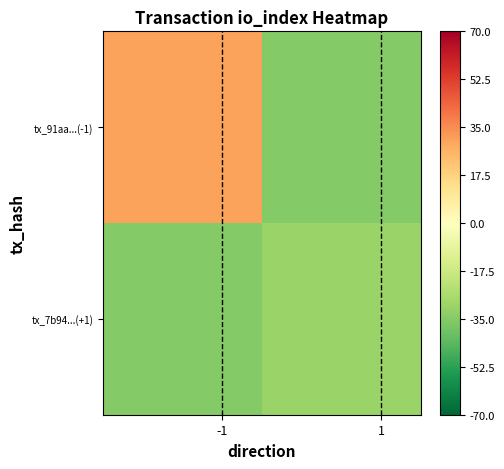

Reading left to right, extract all data points from this chart.

tx_91aa...(-1): 30.5	-35.5
tx_7b94...(+1): -35.5	-30.5